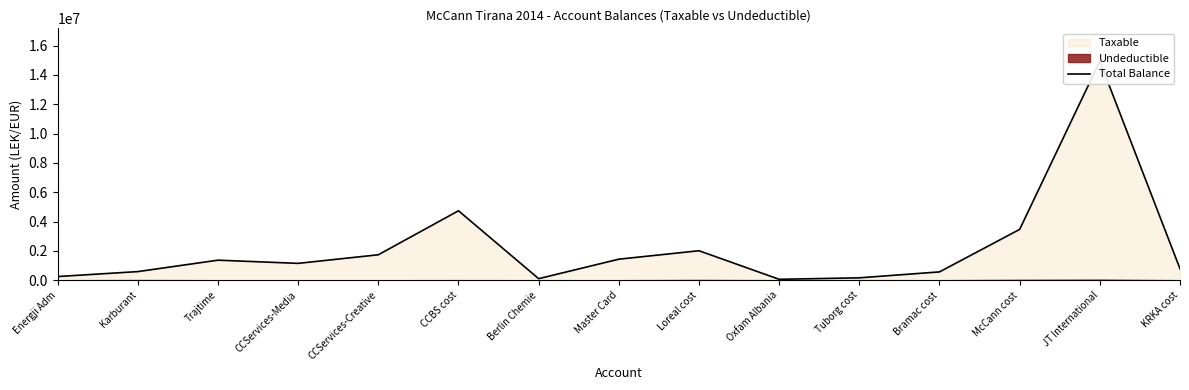

What is the value of the 12th point from the left?

567460.5